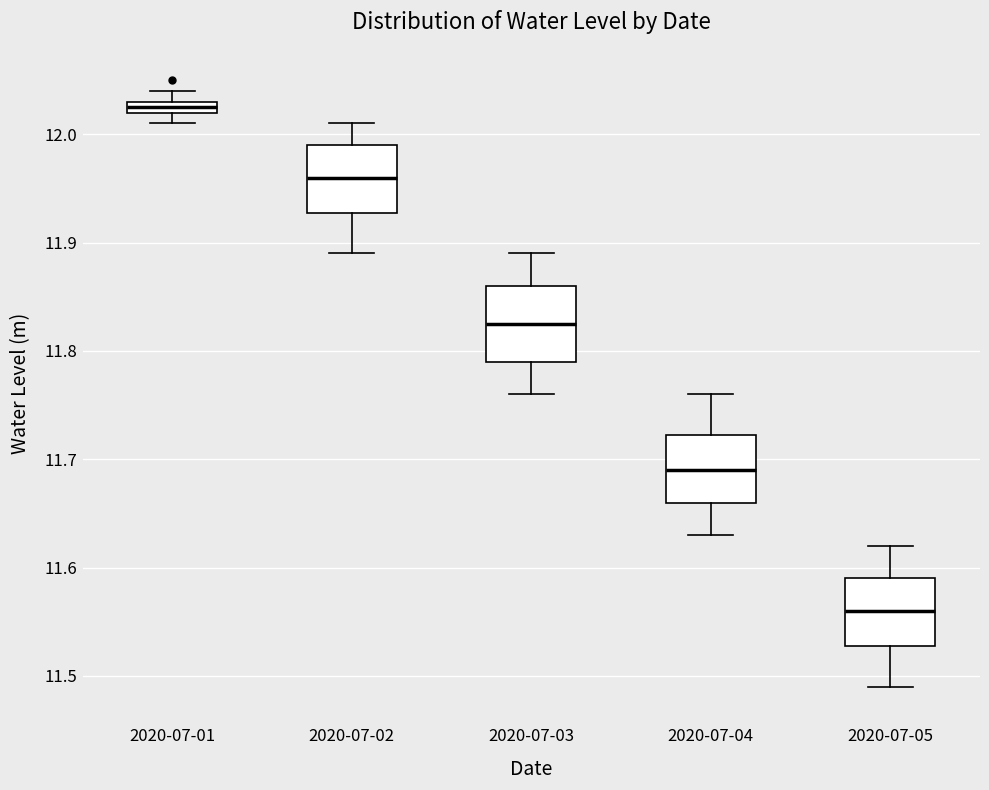

Which box's median line is the highest?

2020-07-01